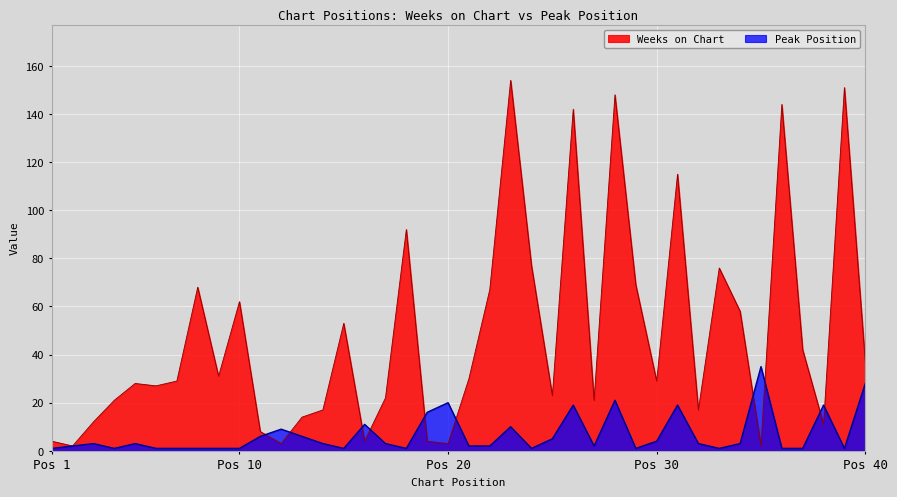

The value of Peak Position at 17 is 5. True or false?

False